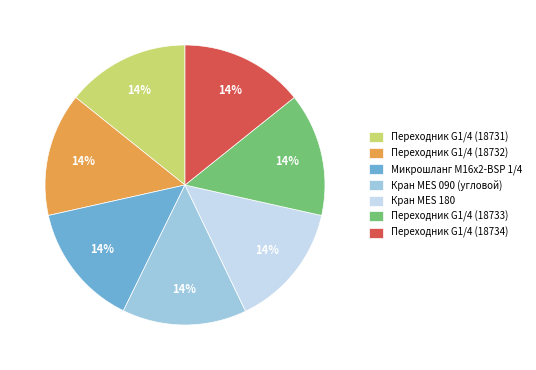

Does Переходник G1/4 (18732) represent more than half of the total?

No